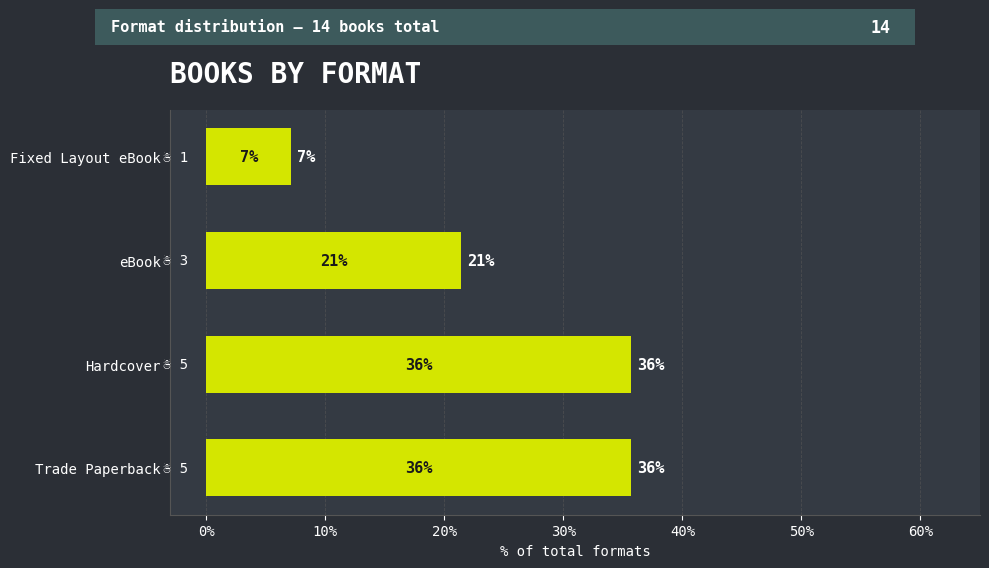

How many bars are there in total?

4